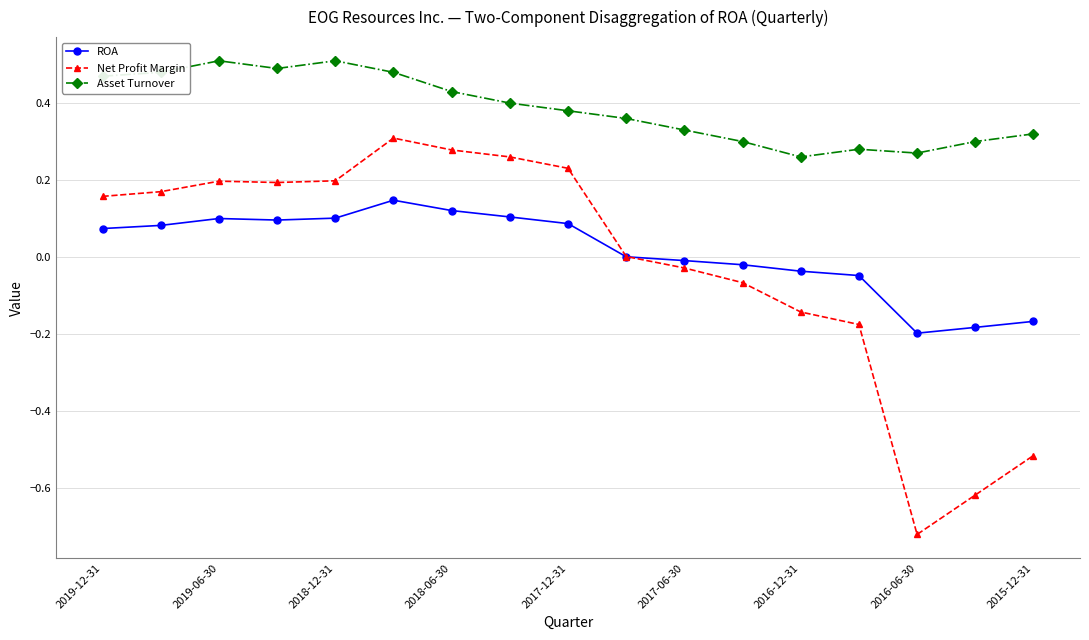

True or false: Asset Turnover and ROA intersect in this chart.

False